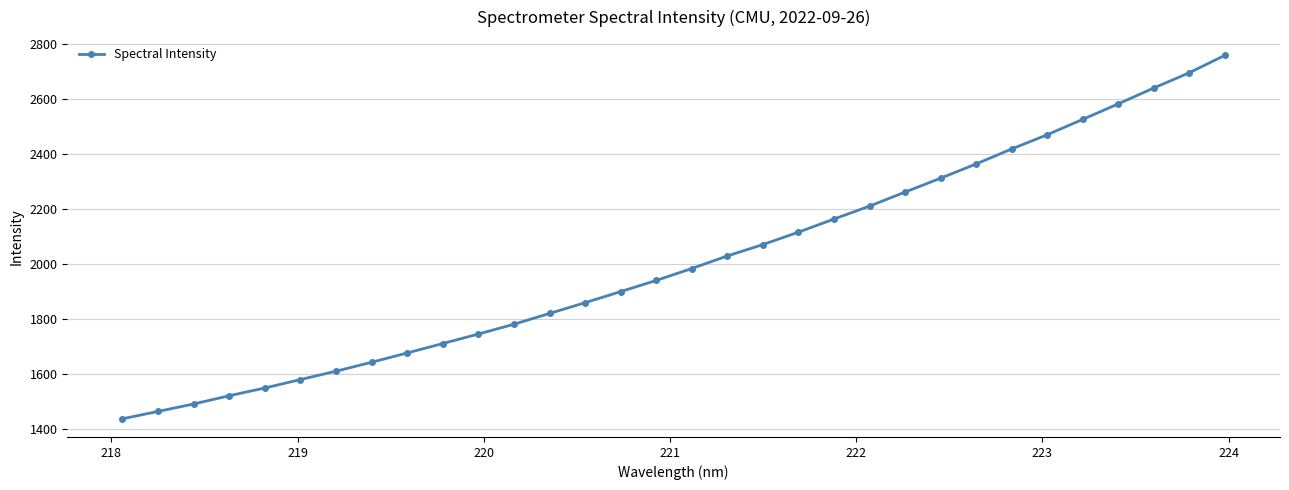

True or false: the data has more than 2 interior local peaks.

False